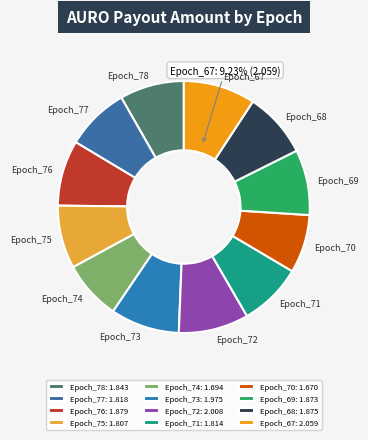

What is the ratio of the value at Epoch_67 to the value at Epoch_78?

1.1